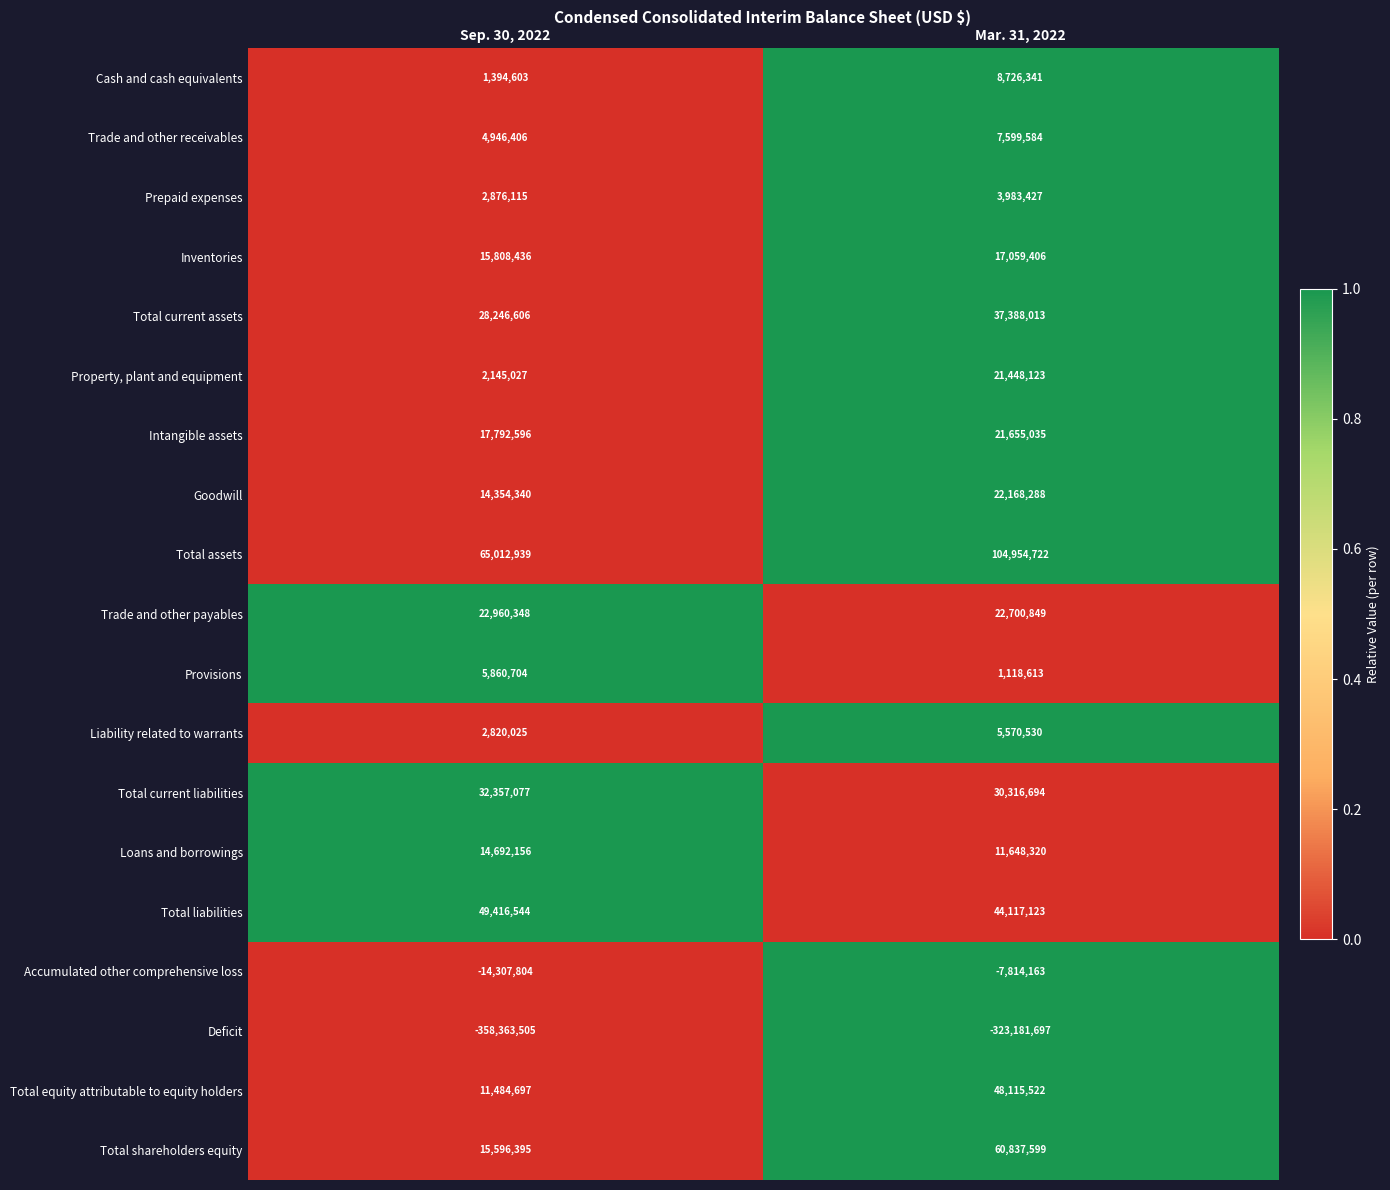

Read the Accumulated other comprehensive loss value at Mar. 31, 2022.

-7814163